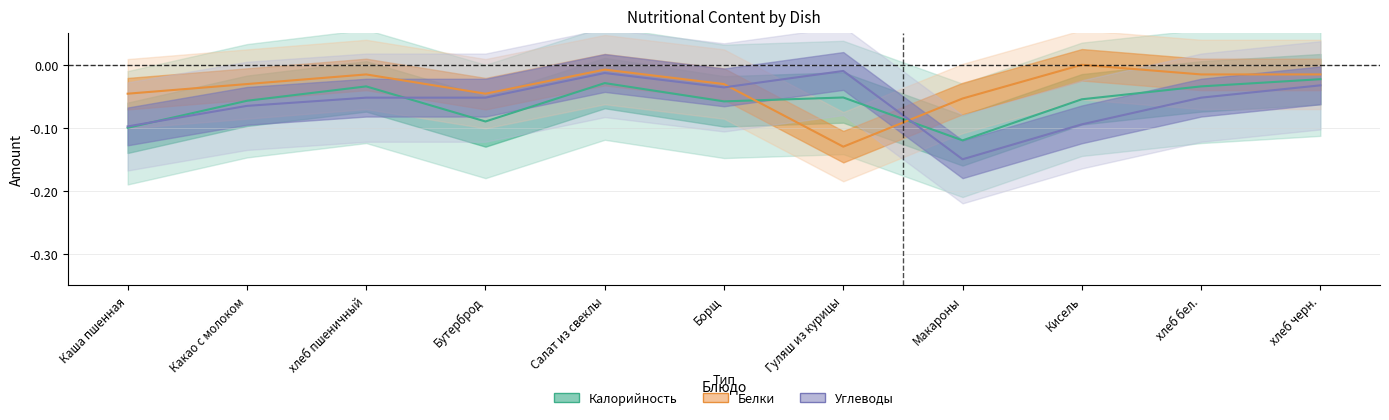

What is the label of the 1st point from the right?

хлеб черн.